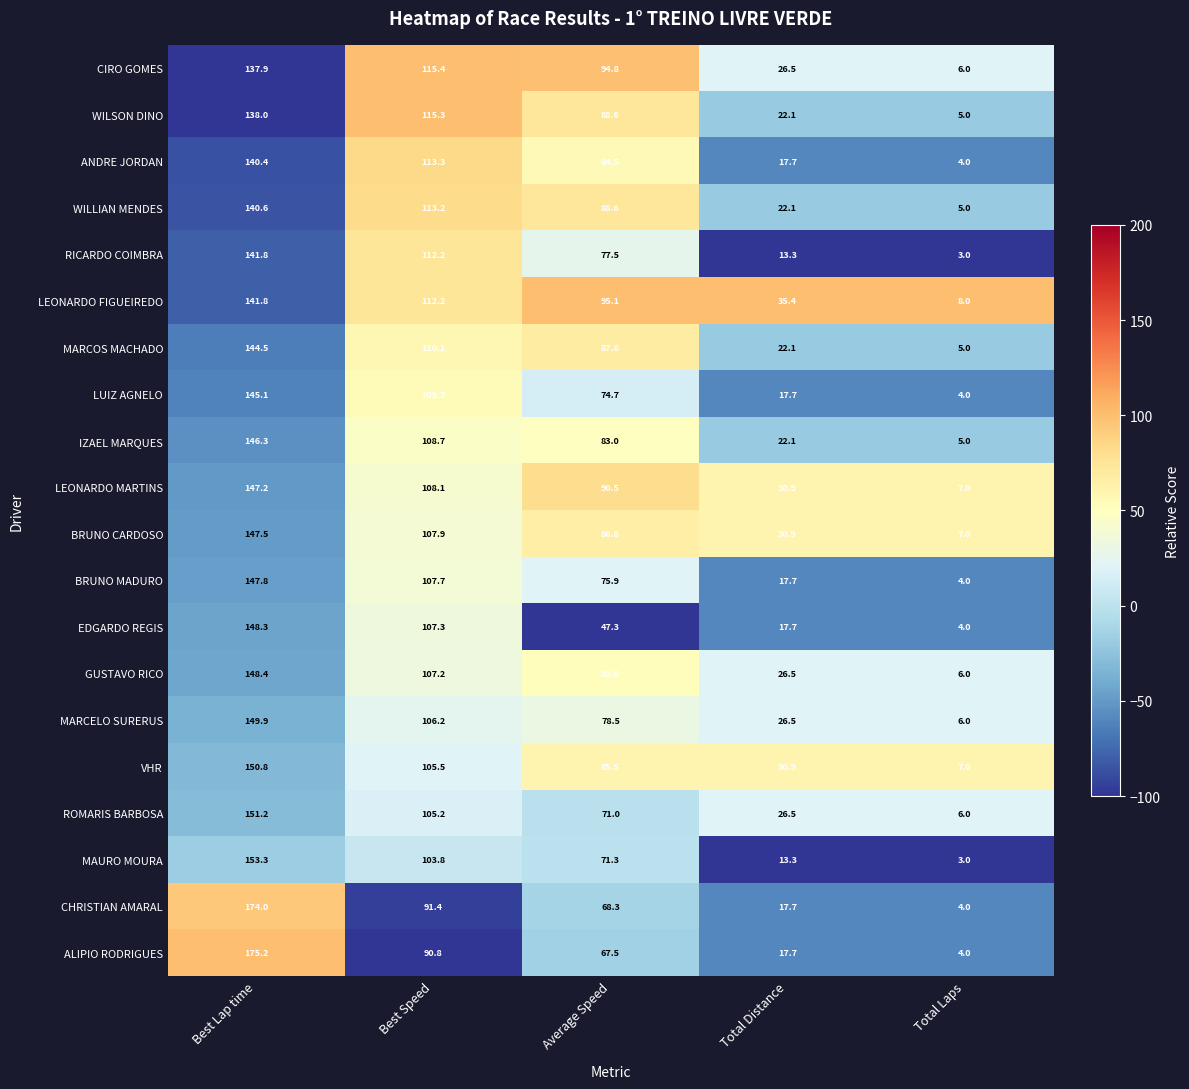

What is the minimum value for BRUNO MADURO?

4.0